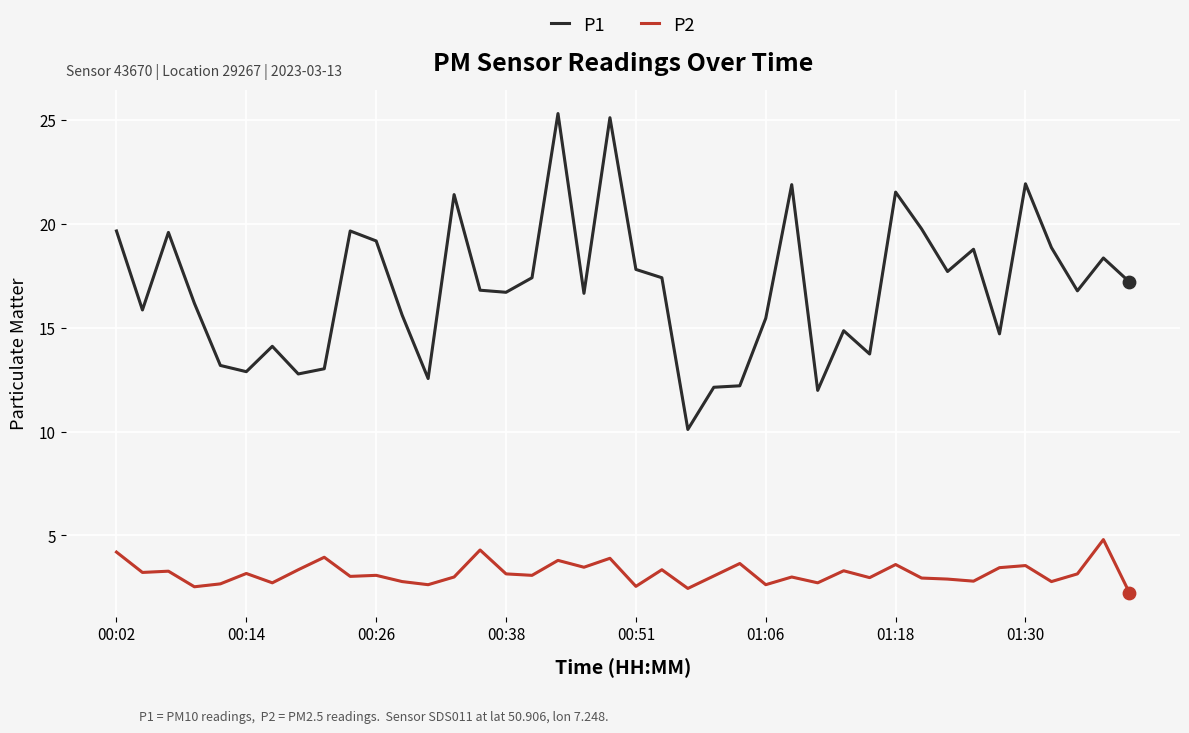

At how many categories does at least one series exceed 9?

40